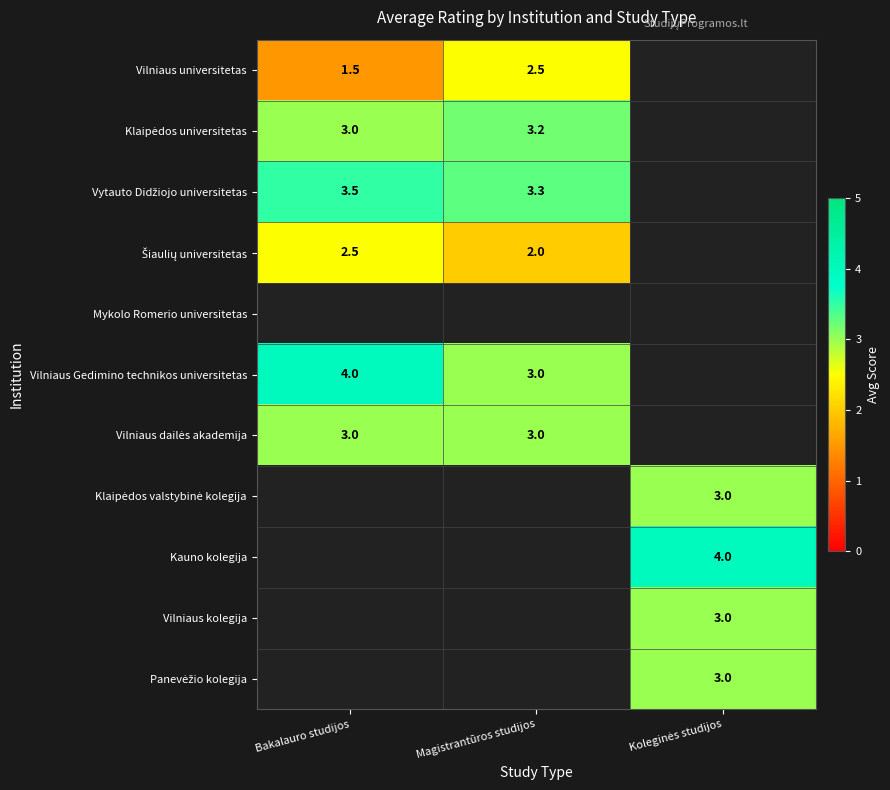

True or false: Vilniaus universitetas has a value of 3.4 at Magistrantūros studijos.

False